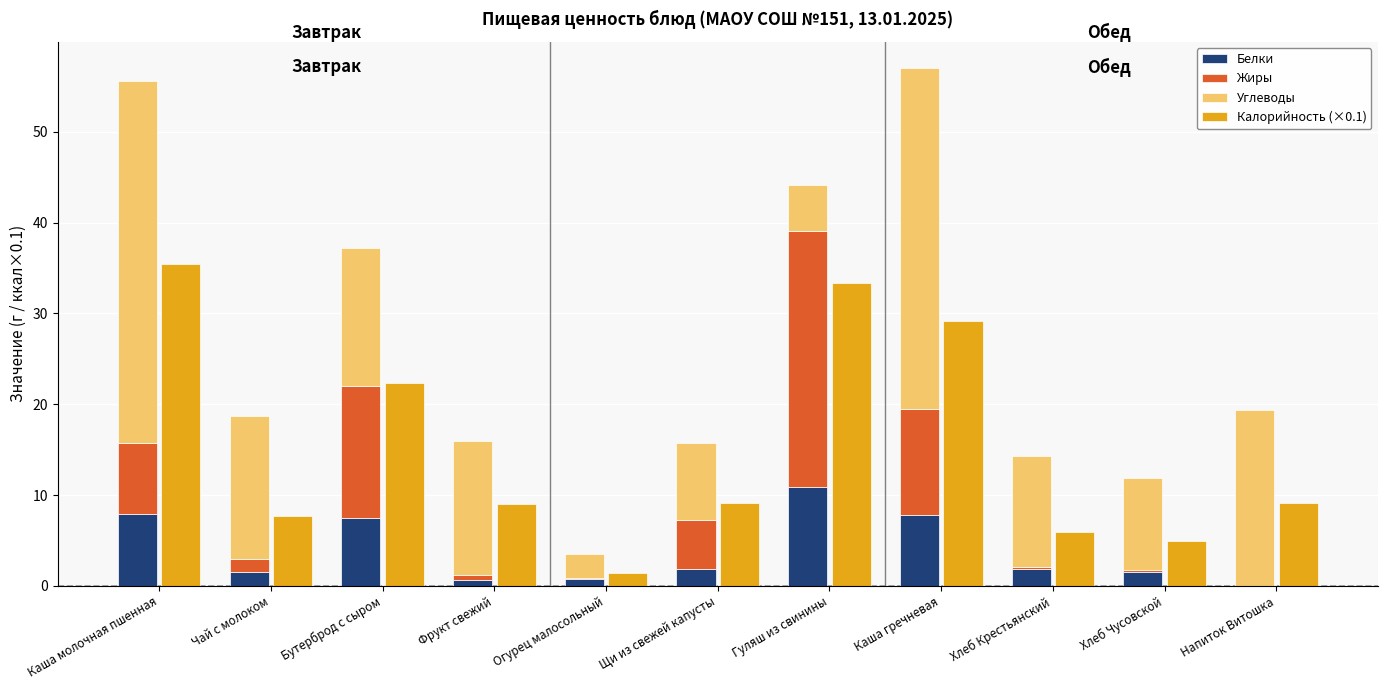

How many bars are there in total?

44